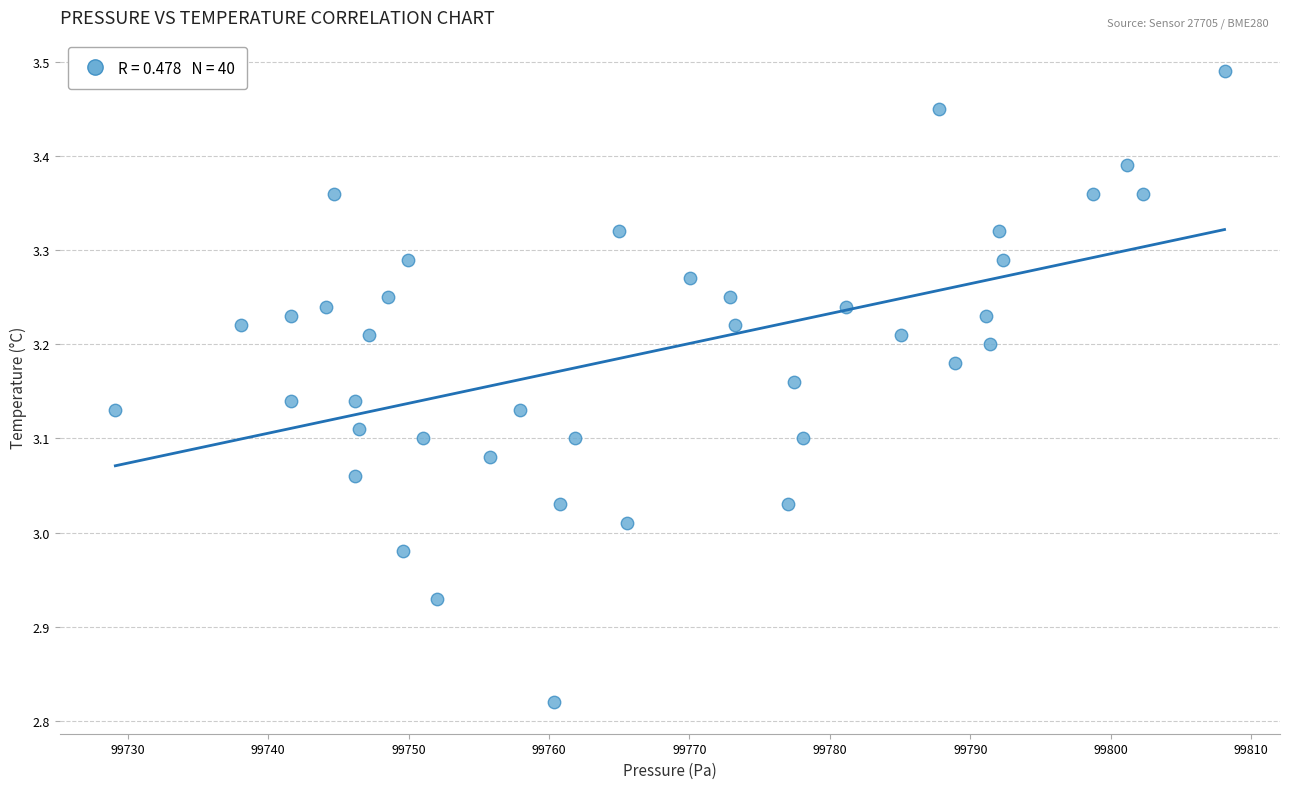

What is the range of Y values (max minus min)?

0.7